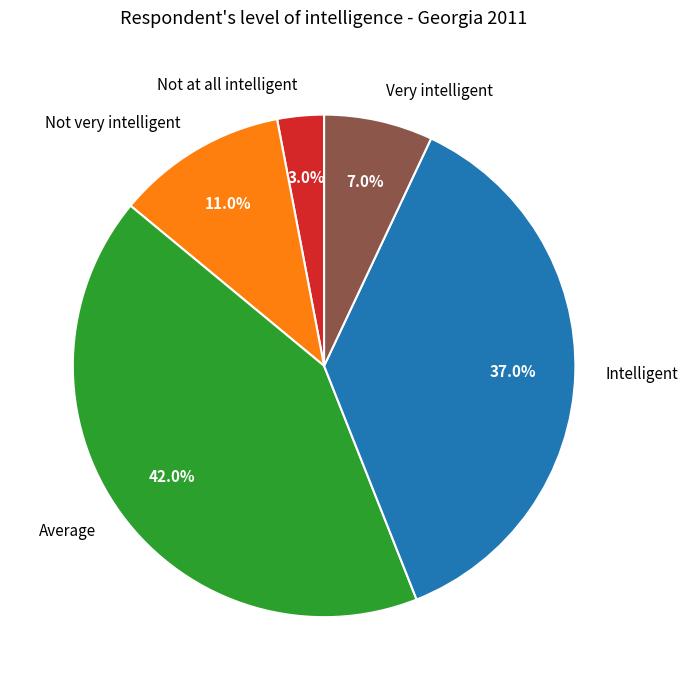

Does any single category account for the majority?

No